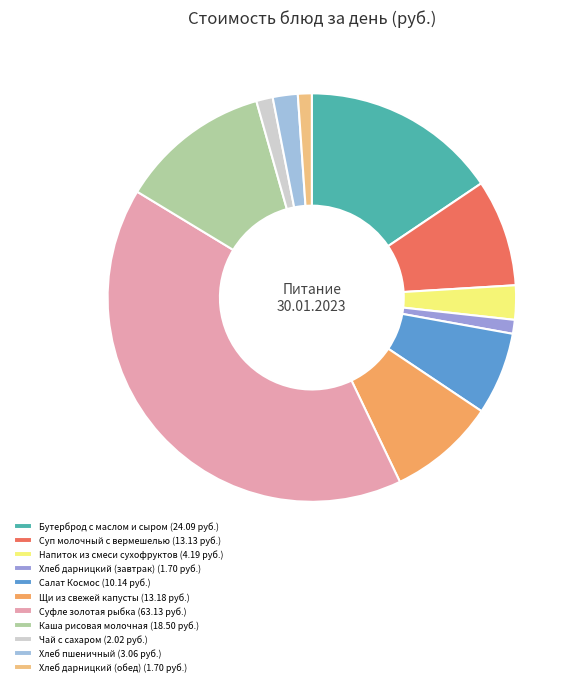

Approximately how many times larger is the value at Хлеб пшеничный compared to Щи из свежей капусты?

0.2